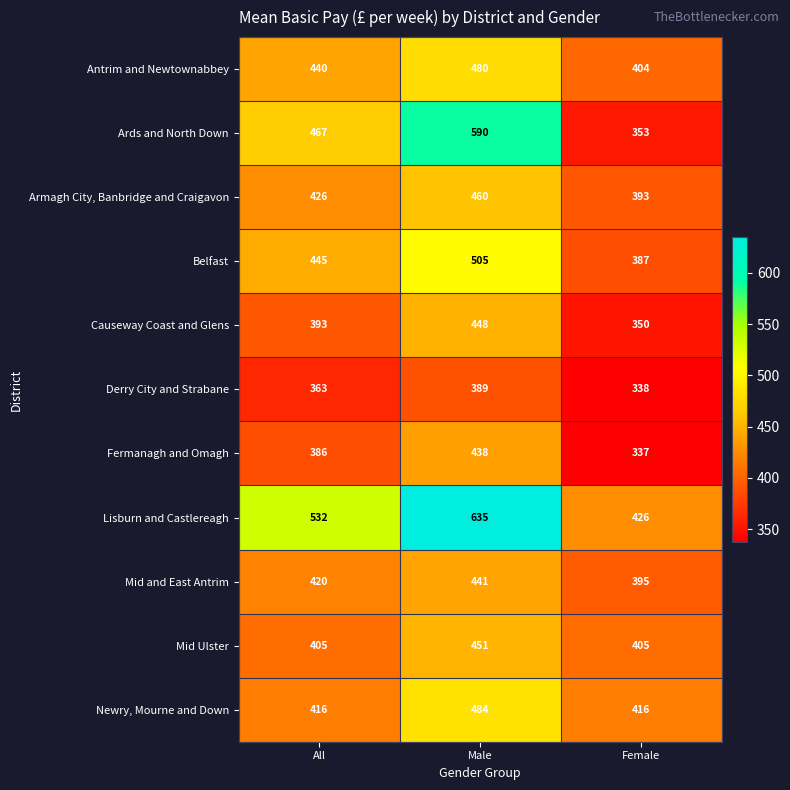

What is the sum of all Armagh City, Banbridge and Craigavon values?

1279